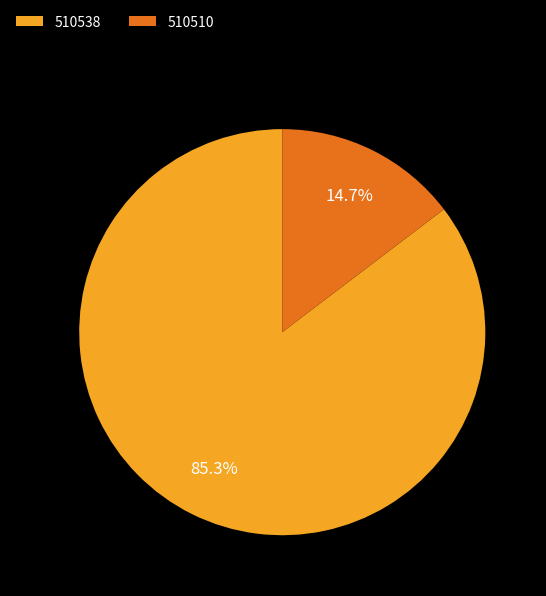

To the nearest percent, what is the difference between the largest and smallest slice percentages?

71%